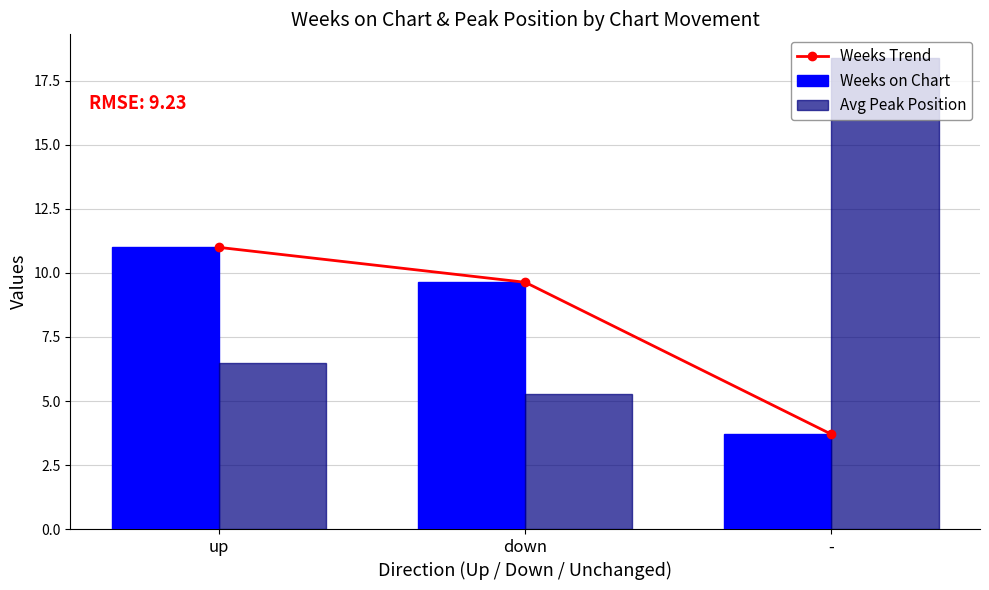

Between up and down, which series saw the biggest shift?

Weeks Trend